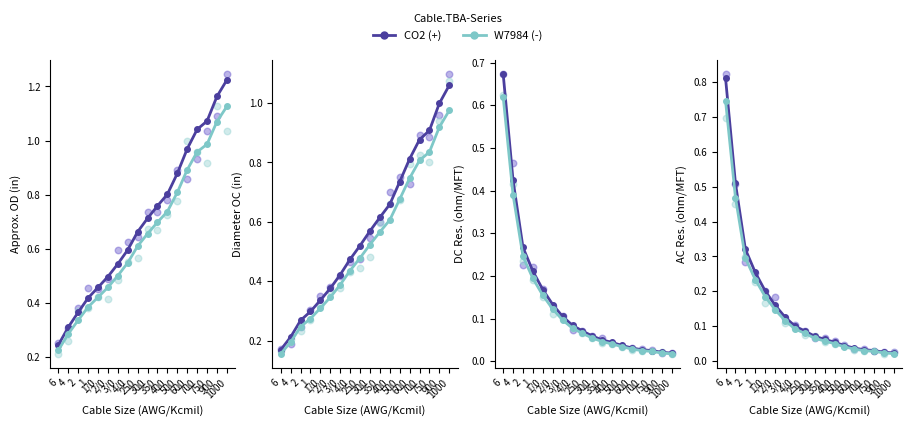

At how many categories does at least one series exceed 0?

18